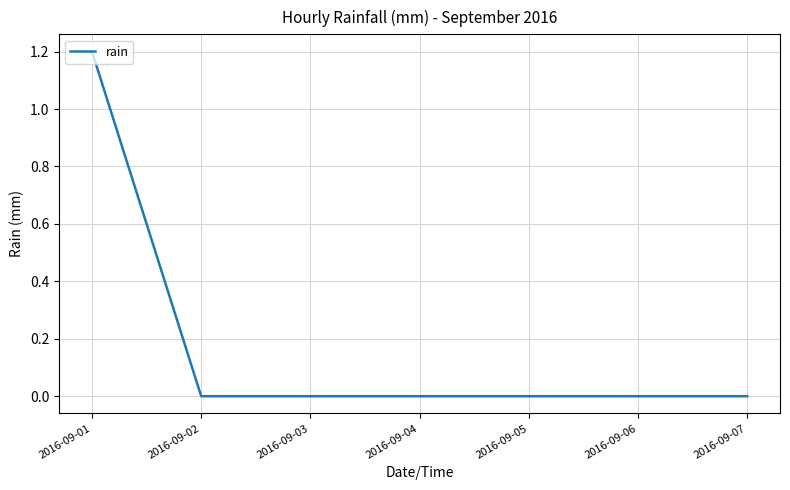

Reading left to right, what are all the values shown in this chart?

1.2	0.0	0.0	0.0	0.0	0.0	0.0